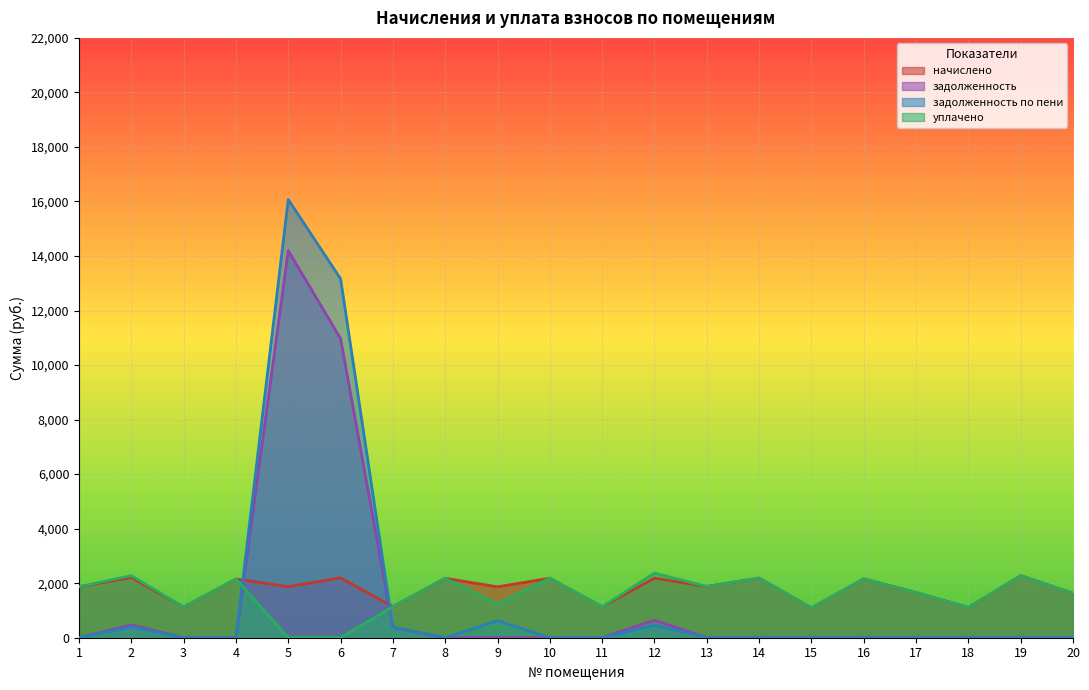

Between 9 and 19, which is larger?

19